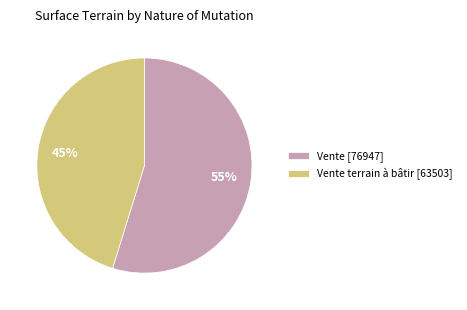

What is the majority slice?

Vente [76947]